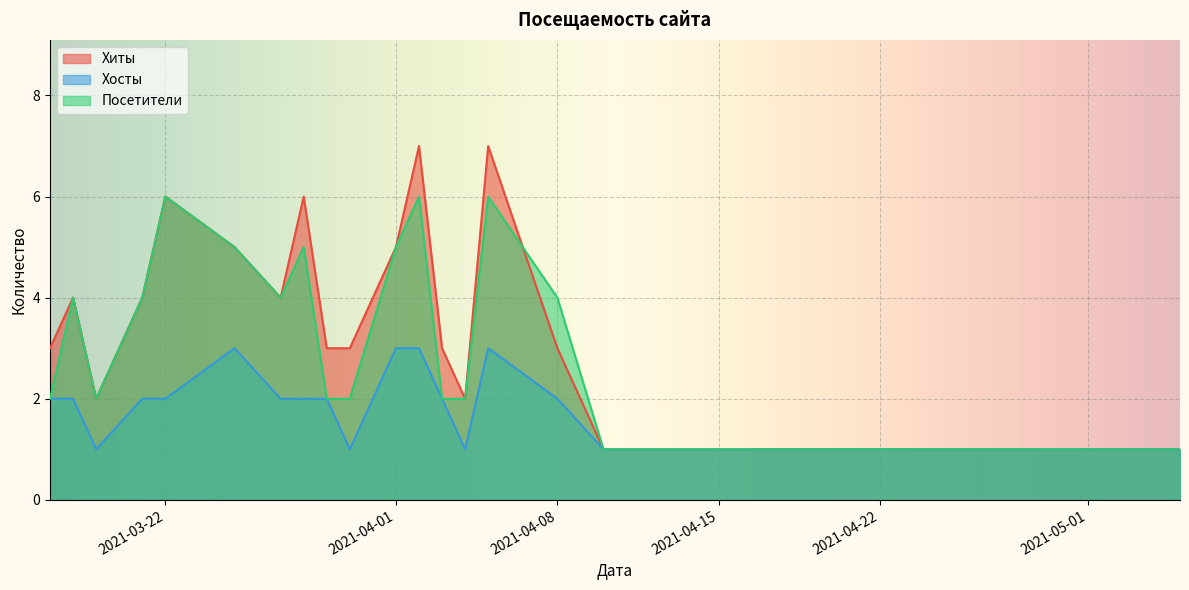

Rank the series by their maximum value, from lowest to highest.

Хосты, Посетители, Хиты